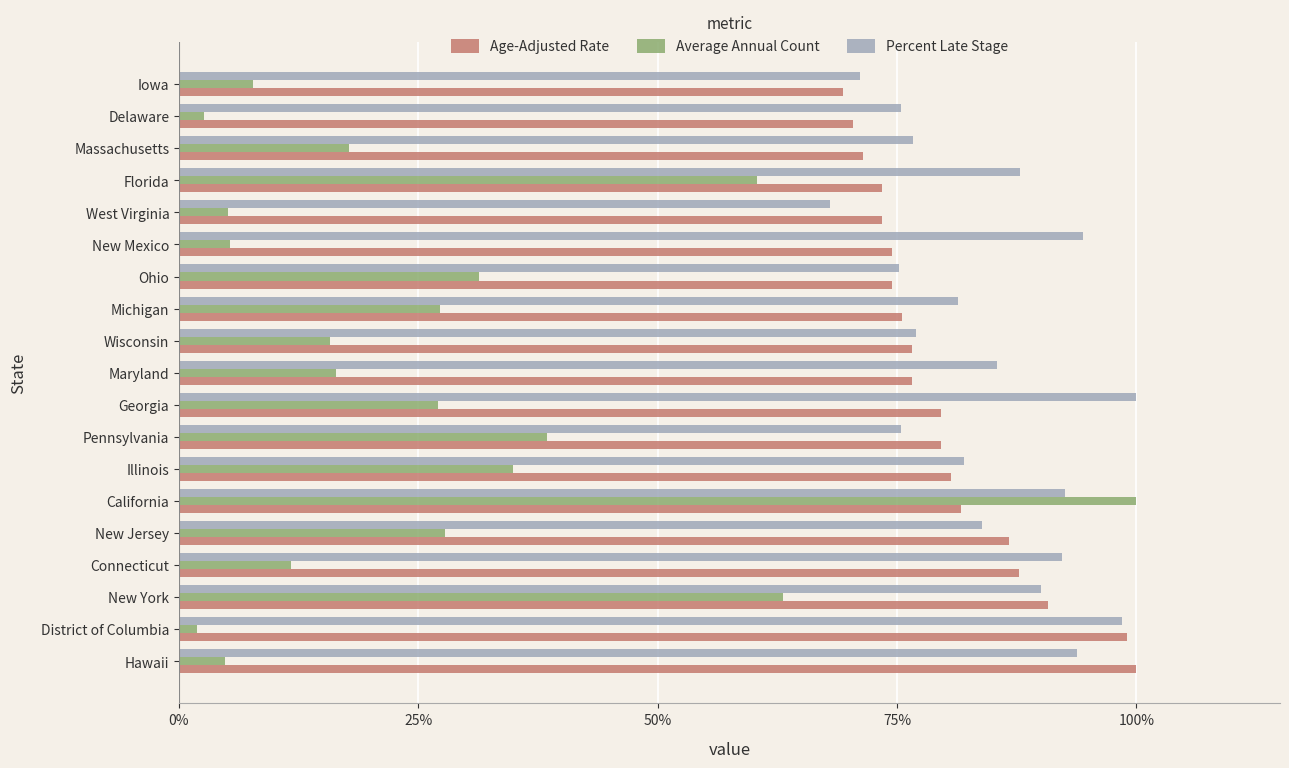

Which series has the widest spread of values?

Average Annual Count